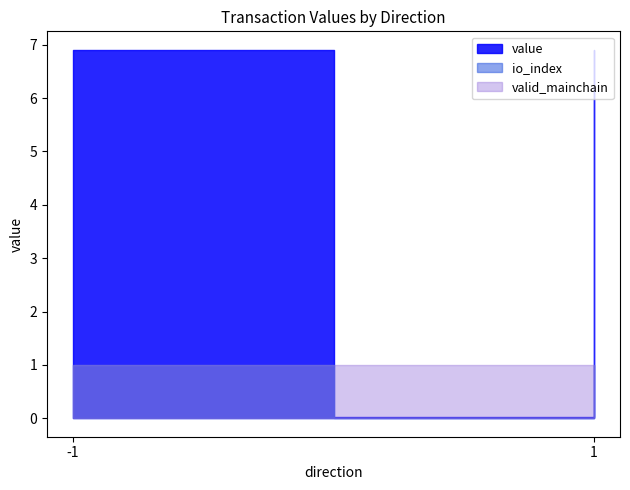

True or false: value and valid_mainchain intersect in this chart.

True